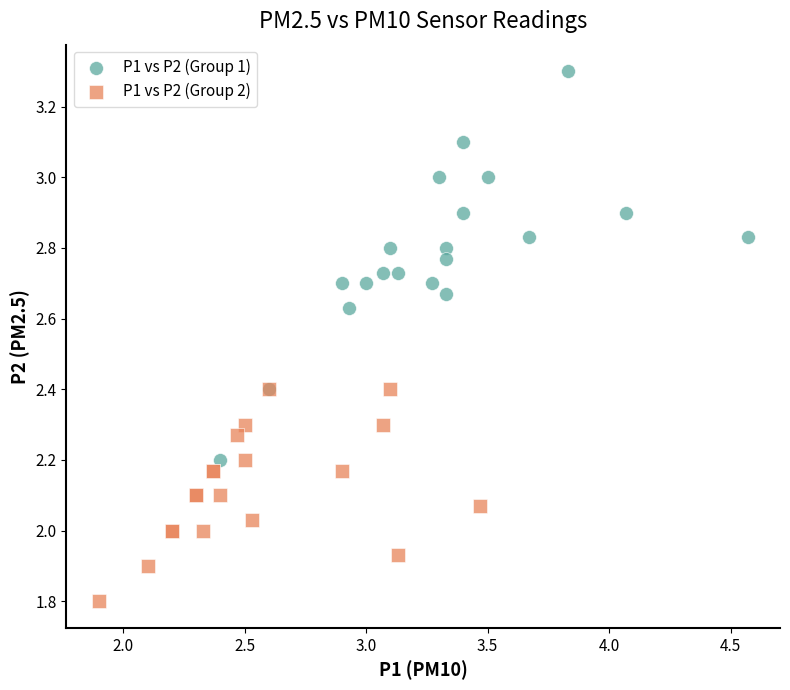

Which series contains the highest Y value?

P1 vs P2 (Group 1)